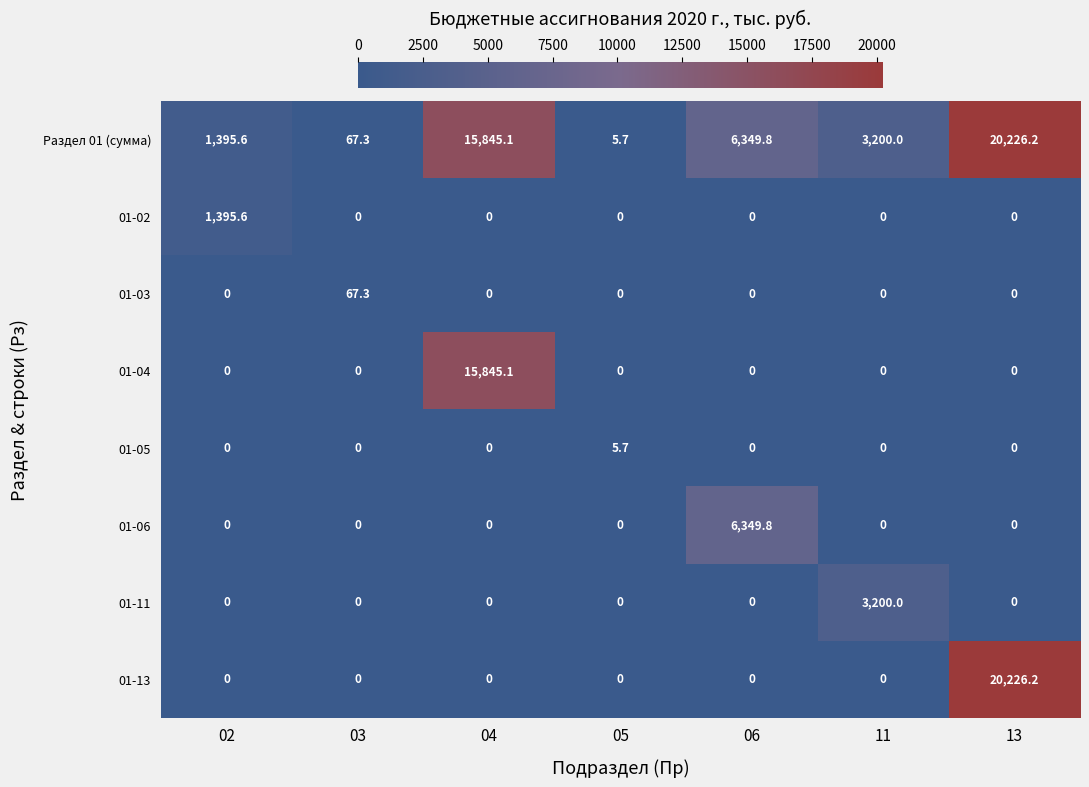

The 01-05 series shows 3.6 at 03. True or false?

False